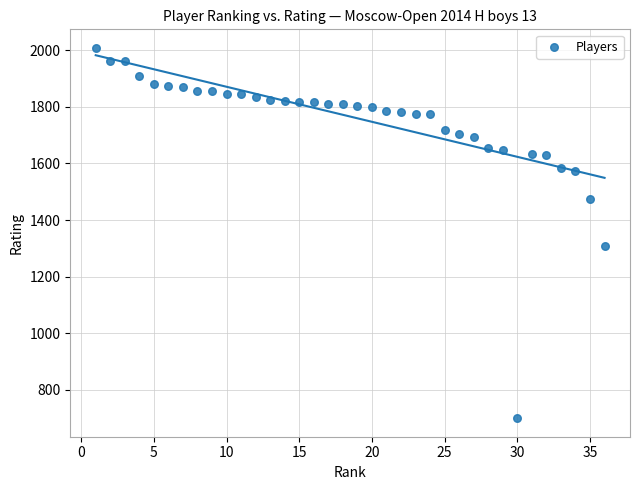

What is the range of X values (max minus min)?

35